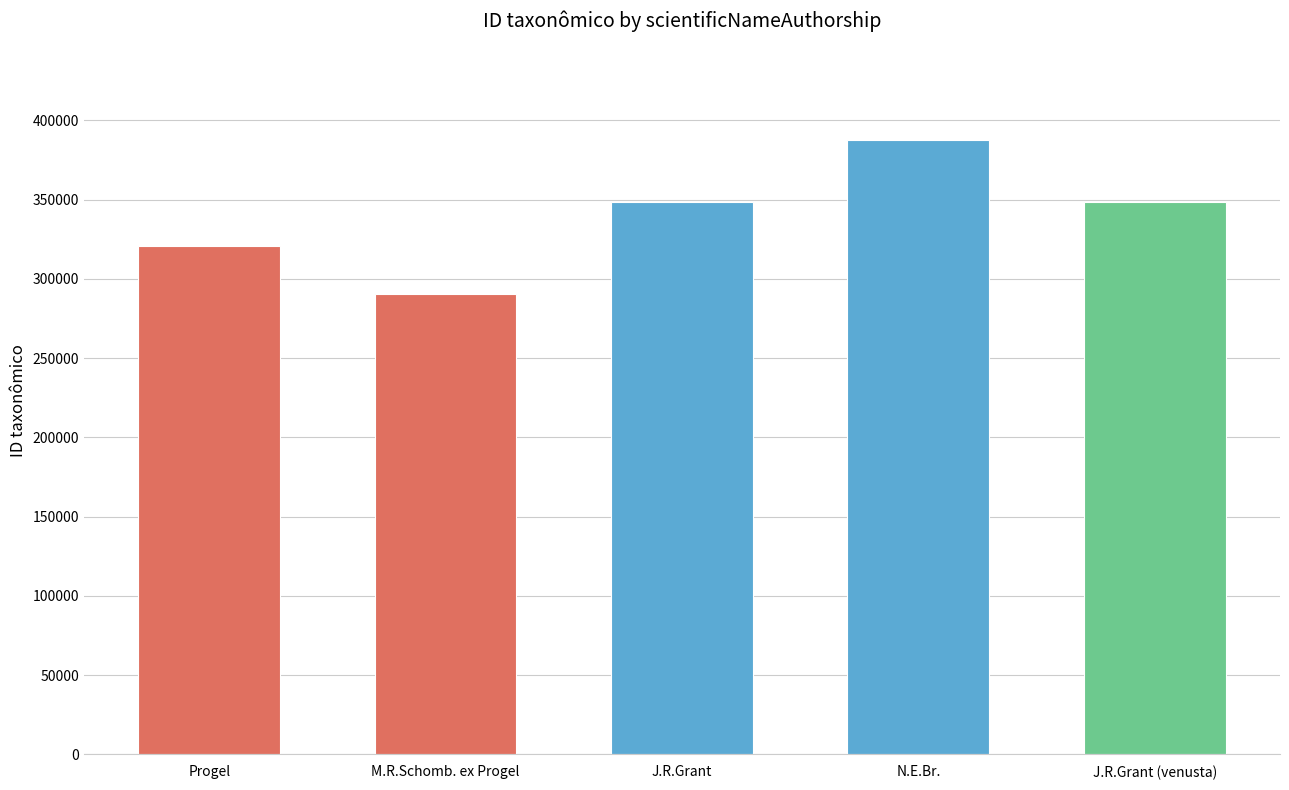

What is the label of the 3rd bar from the right?

J.R.Grant